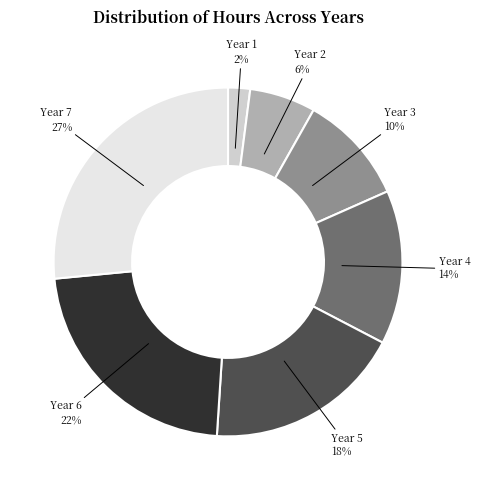

Is there a majority slice in this chart?

No